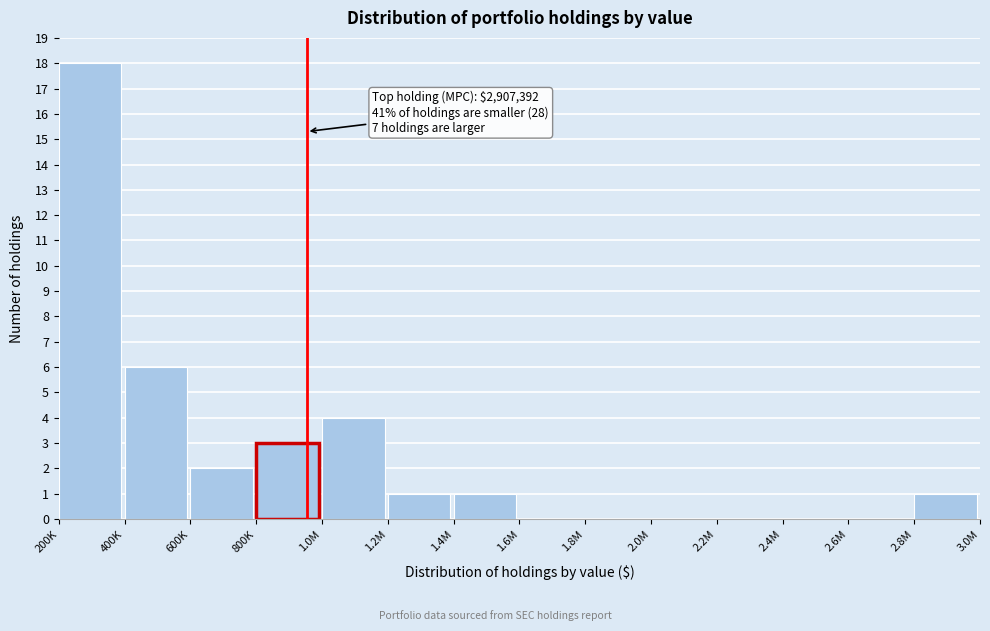

Reading right to left, transcribe all the data shown in this chart.

2.8M=1	2.6M=0	2.4M=0	2.2M=0	2.0M=0	1.8M=0	1.6M=0	1.4M=1	1.2M=1	1.0M=4	800K=3	600K=2	400K=6	200K=18